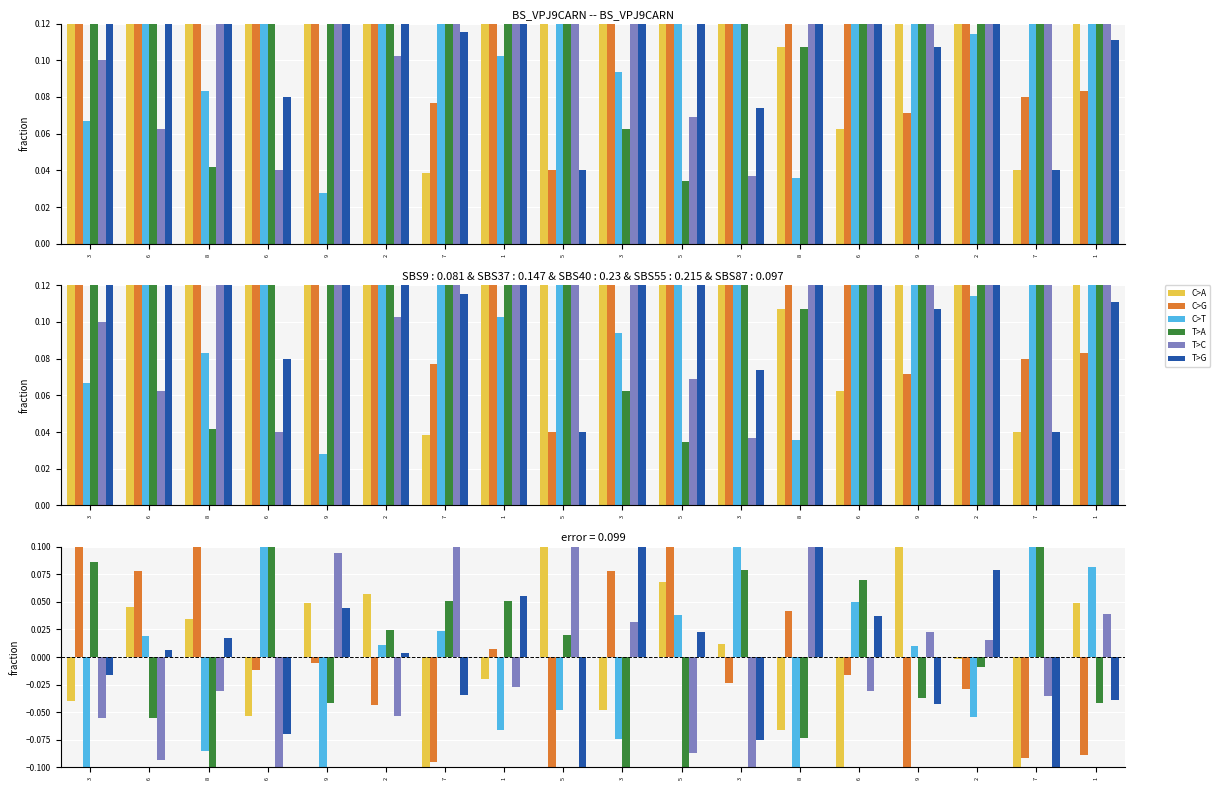

Is the value of T>G at 1 greater than the value of C>T at 5?

Yes